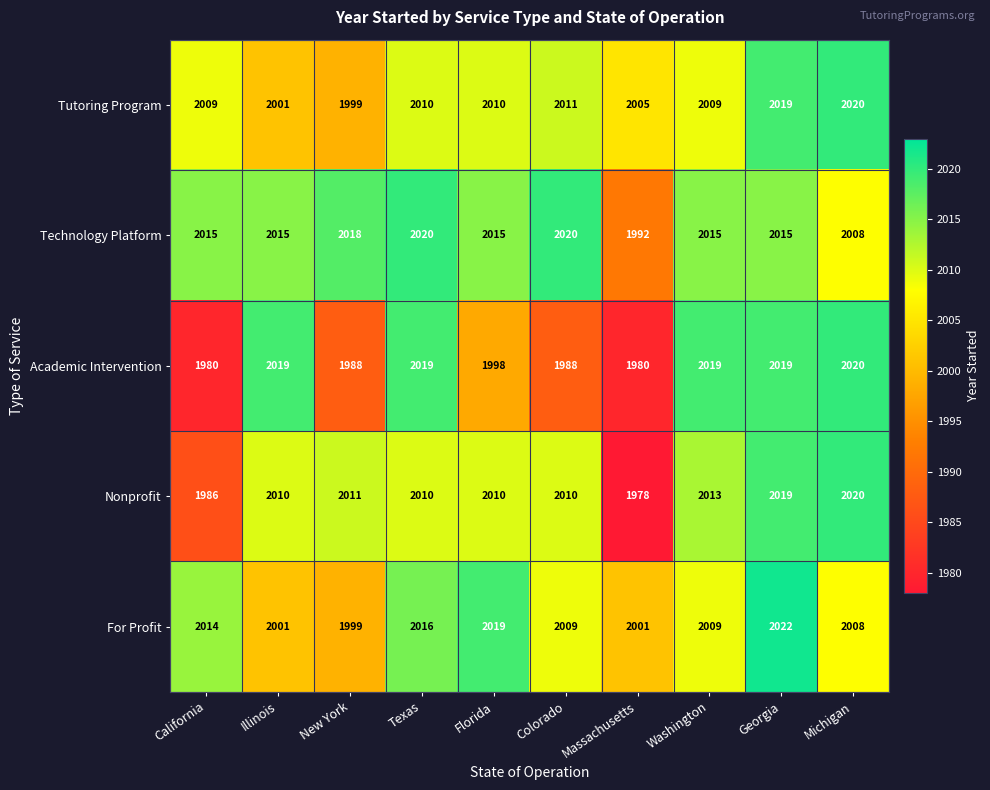

What is the spread (max minus min) of values at Texas?

10